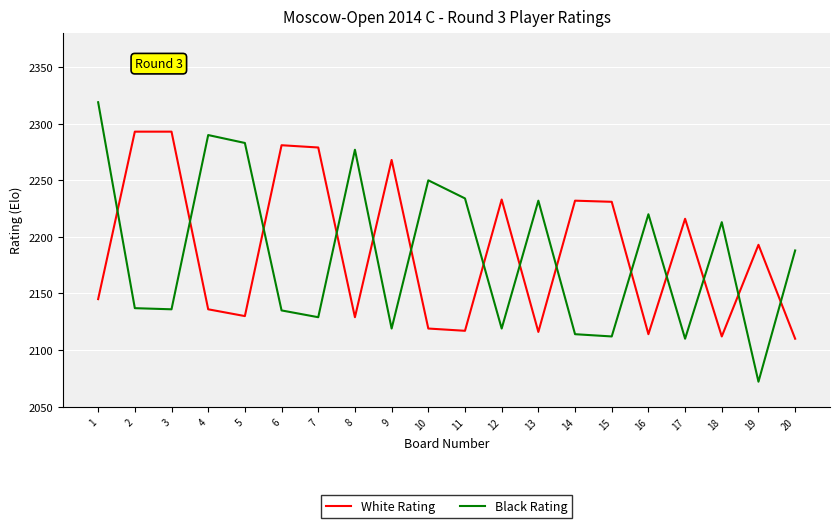

Between 3 and 6, which series saw the biggest shift?

White Rating